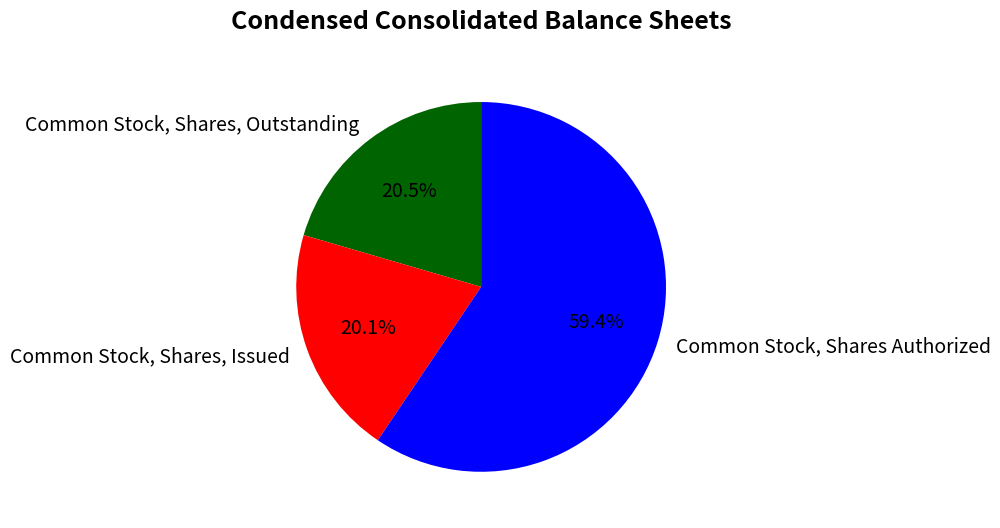

To the nearest percent, what is the average slice percentage?

33%